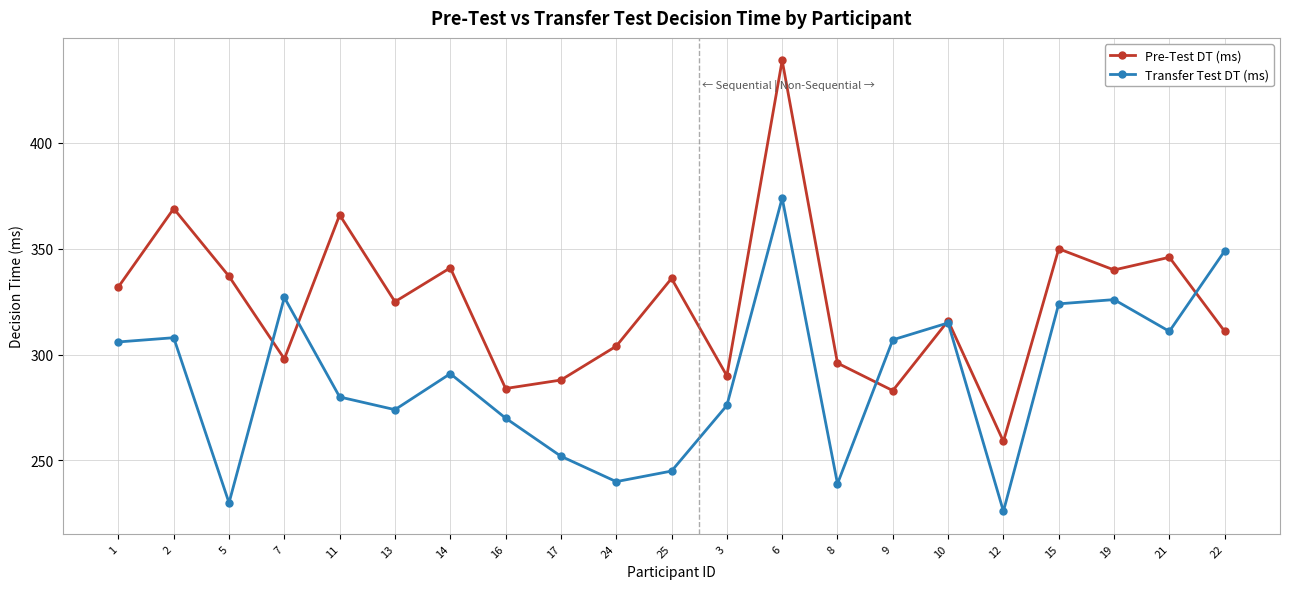

Where does the Transfer Test DT (ms) series first go above 291?

1